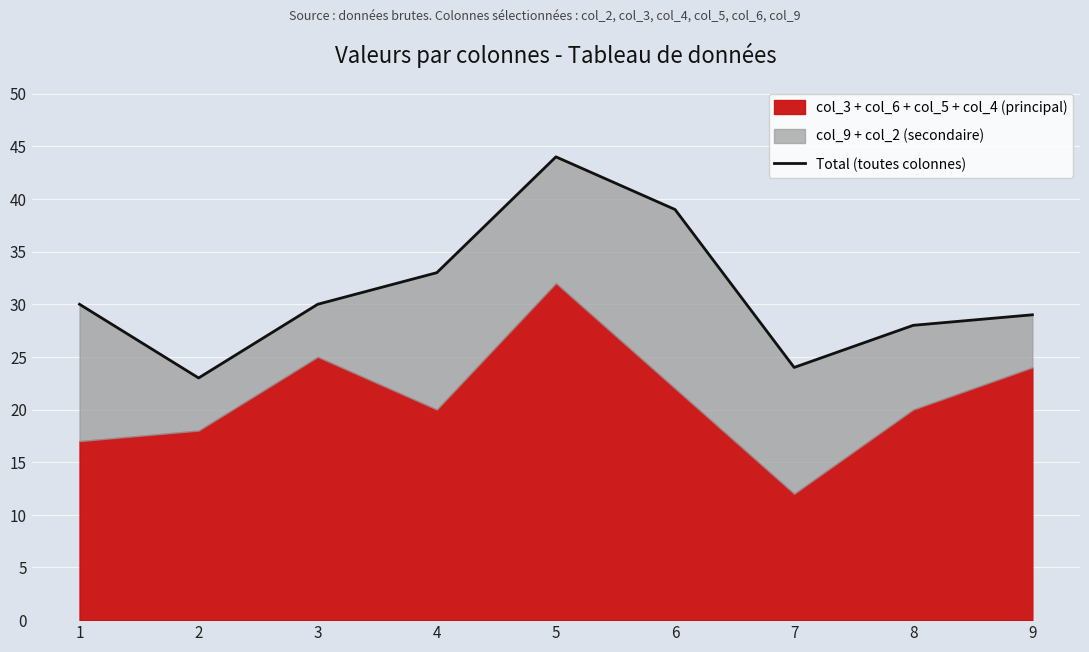

What is the value of the 6th point from the left?

39